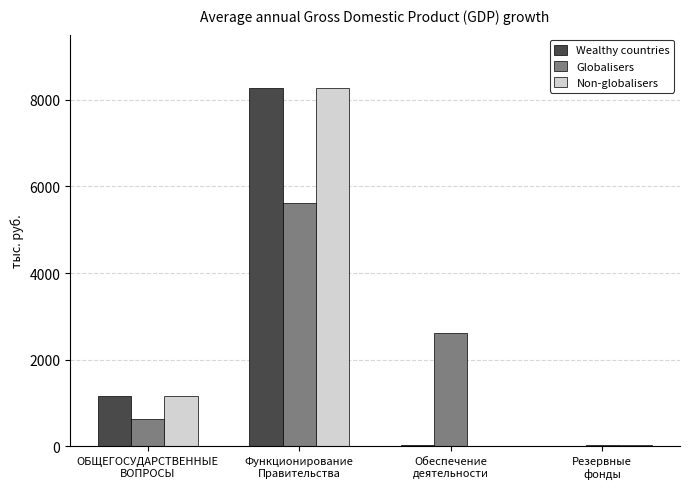

What is the difference between the Wealthy countries values at ОБЩЕГОСУДАРСТВЕННЫЕ
ВОПРОСЫ and Функционирование
Правительства?

7091.0